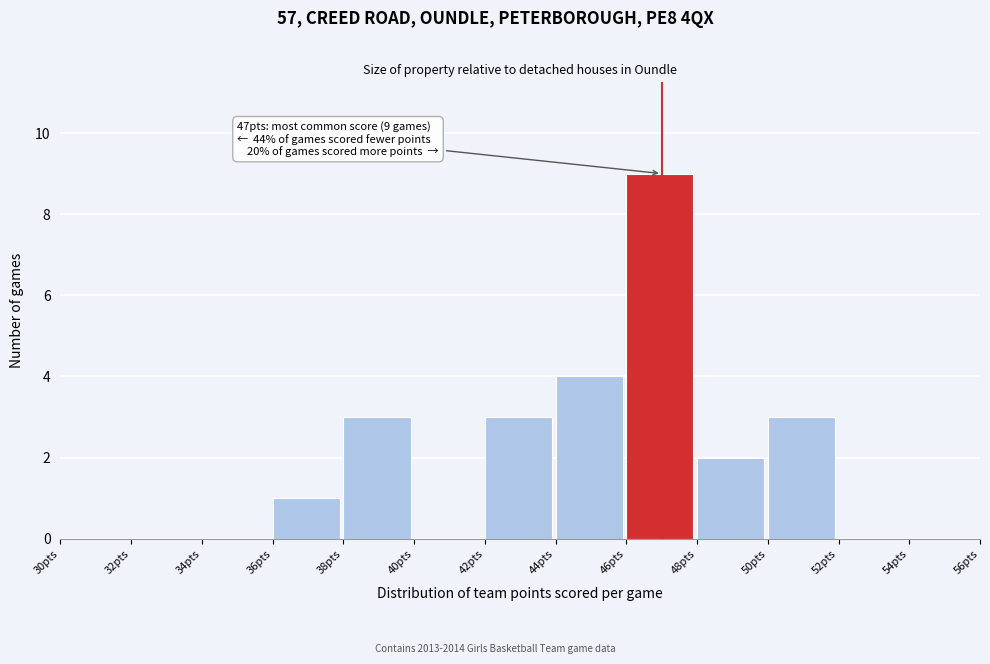

Which range on the x-axis has the tallest bar?

46 to 48